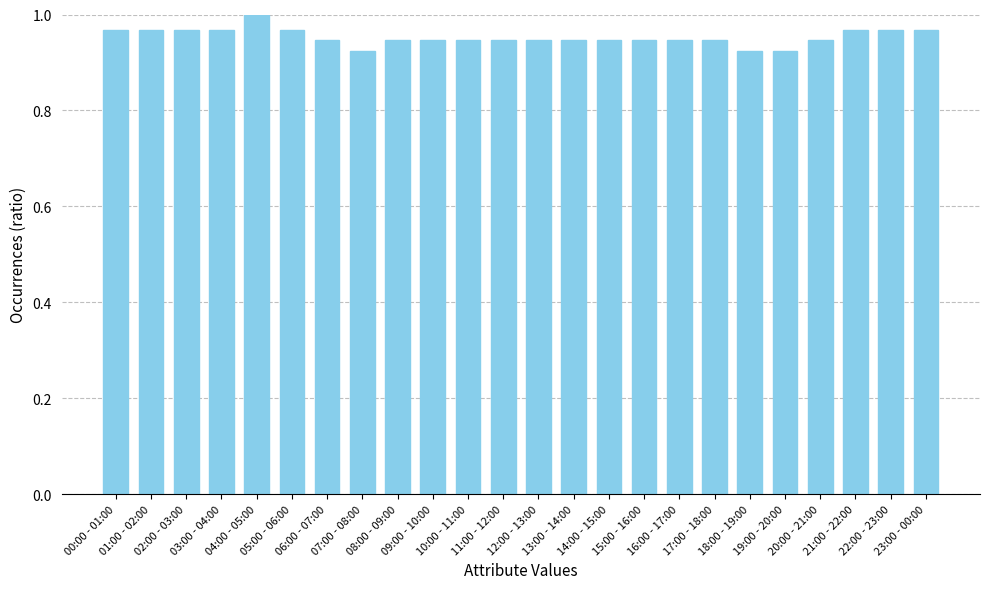

What is the sum of all values?

22.9